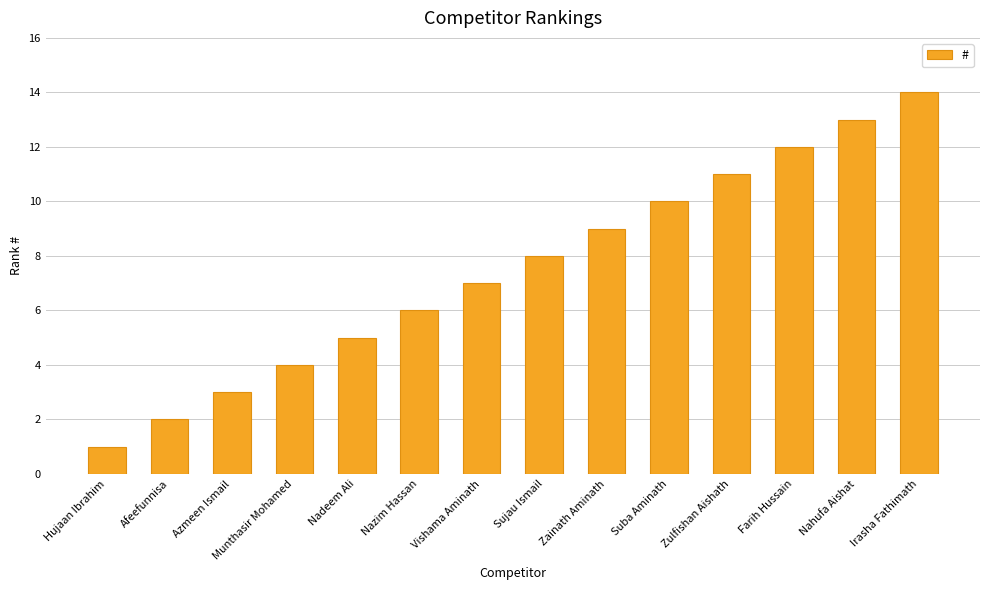

What is the label of the 13th bar from the right?

Afeefunnisa